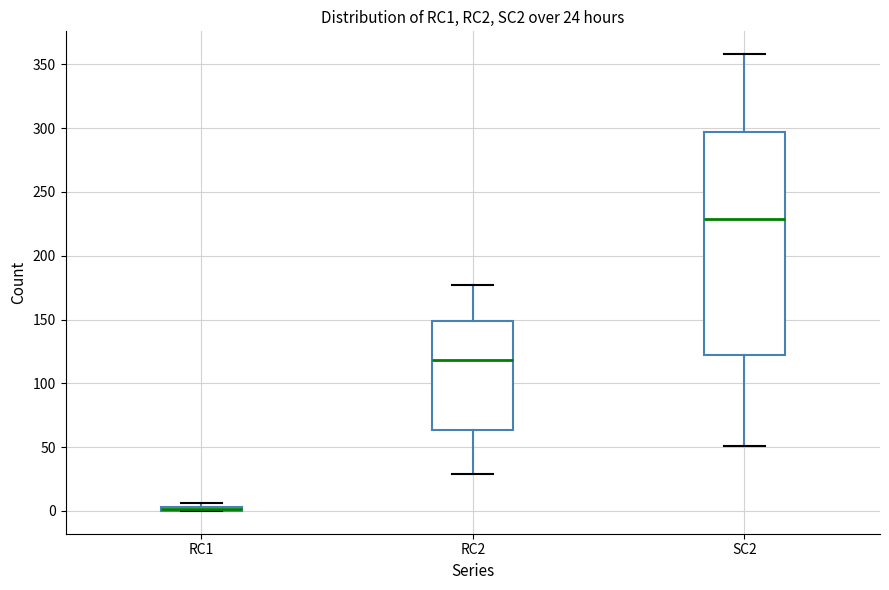

Comparing the boxes themselves (not the whiskers), which one is the tallest?

SC2